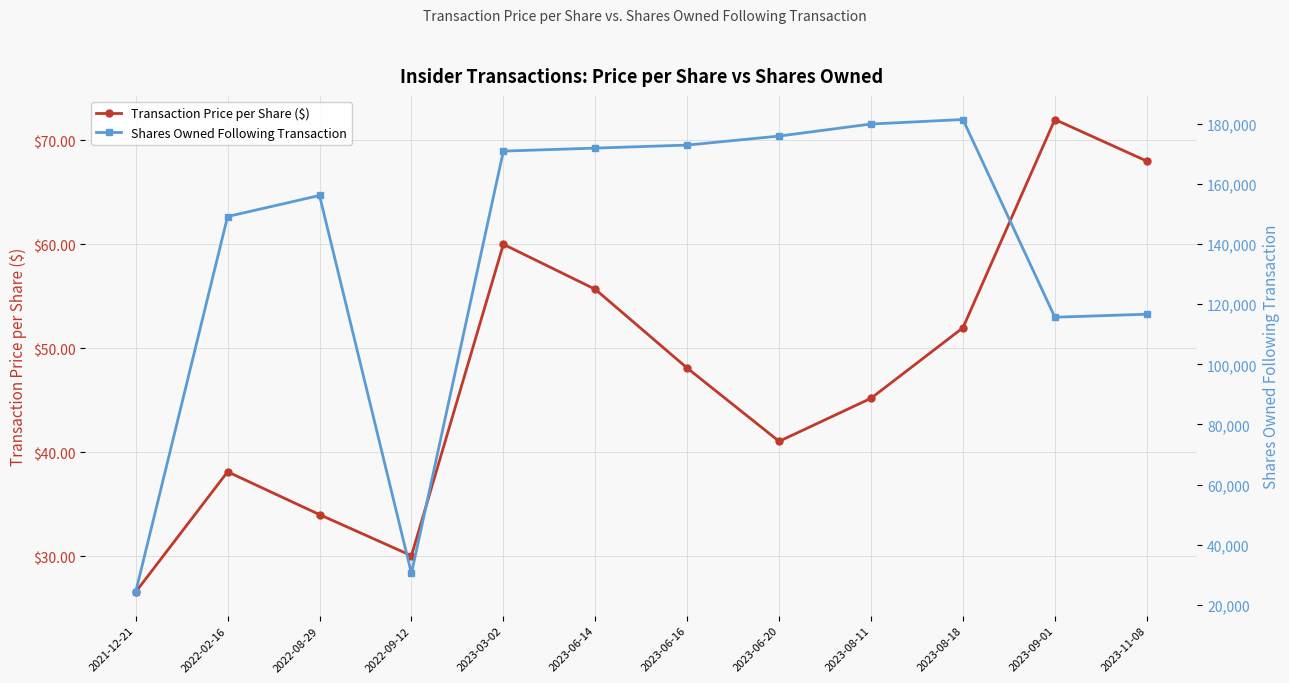

Reading left to right, transcribe all the data shown in this chart.

Transaction Price per Share ($): 2021-12-21=26.6	2022-02-16=38.1	2022-08-29=34.0	2022-09-12=30.1	2023-03-02=60.0	2023-06-14=55.7	2023-06-16=48.1	2023-06-20=41.0	2023-08-11=45.2	2023-08-18=52.0	2023-09-01=72.0	2023-11-08=68.0
Shares Owned Following Transaction: 2021-12-21=24320.0	2022-02-16=149112.0	2022-08-29=156110.0	2022-09-12=30520.0	2023-03-02=170856.0	2023-06-14=171856.0	2023-06-16=172856.0	2023-06-20=175856.0	2023-08-11=179856.0	2023-08-18=181356.0	2023-09-01=115647.0	2023-11-08=116647.0